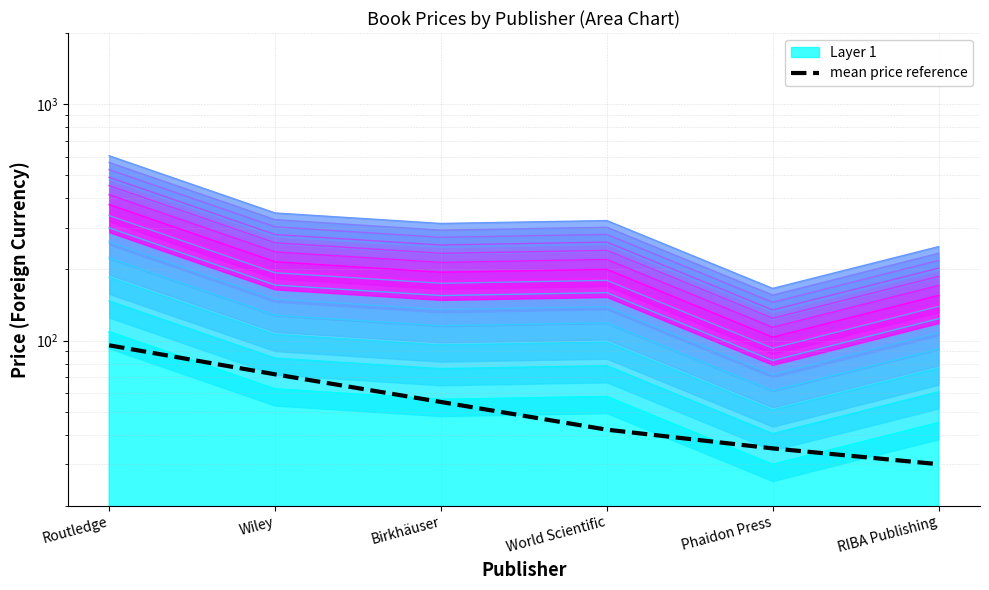

What is the average value?

54.9